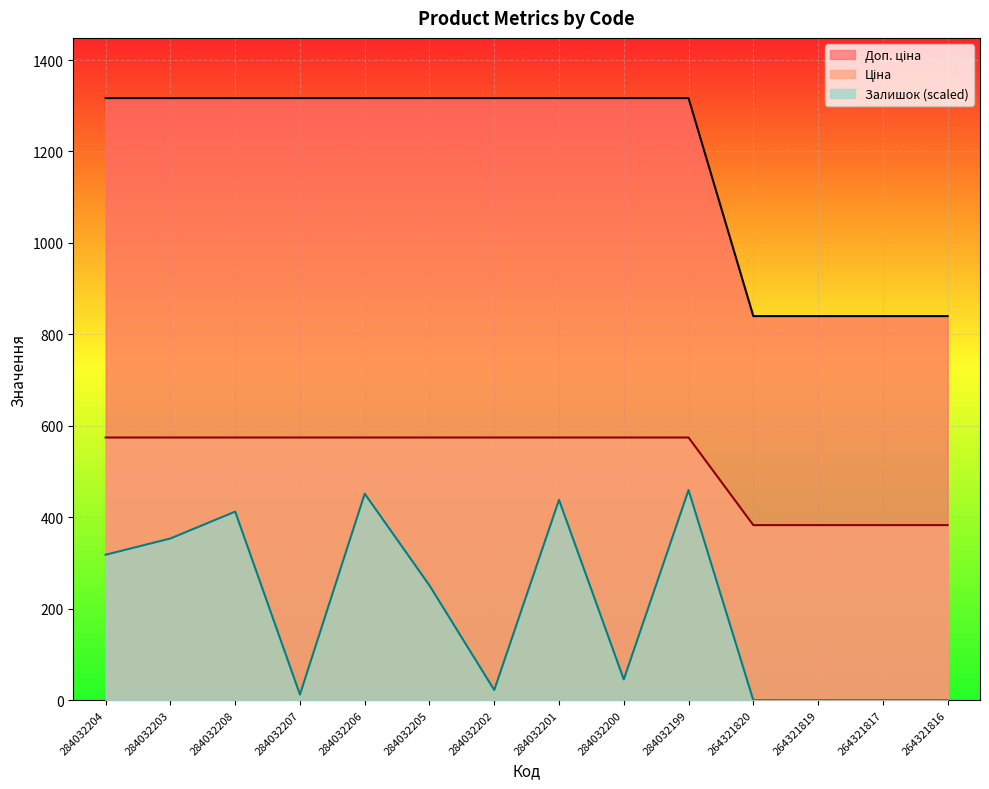

What are all the series names shown in the legend?

Ціна, Доп. ціна, Залишок